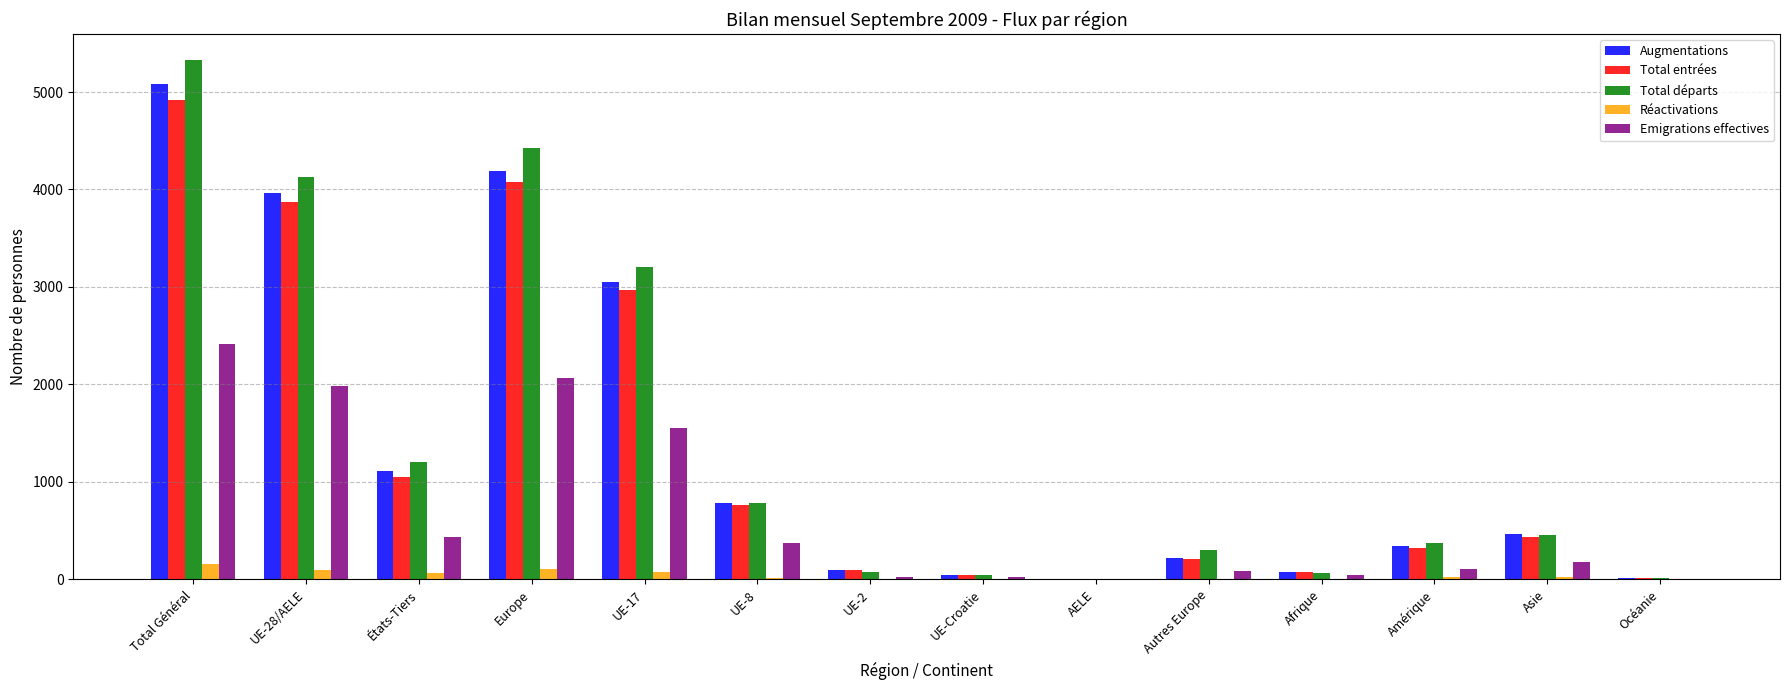

Does the chart contain stacked bars?

No